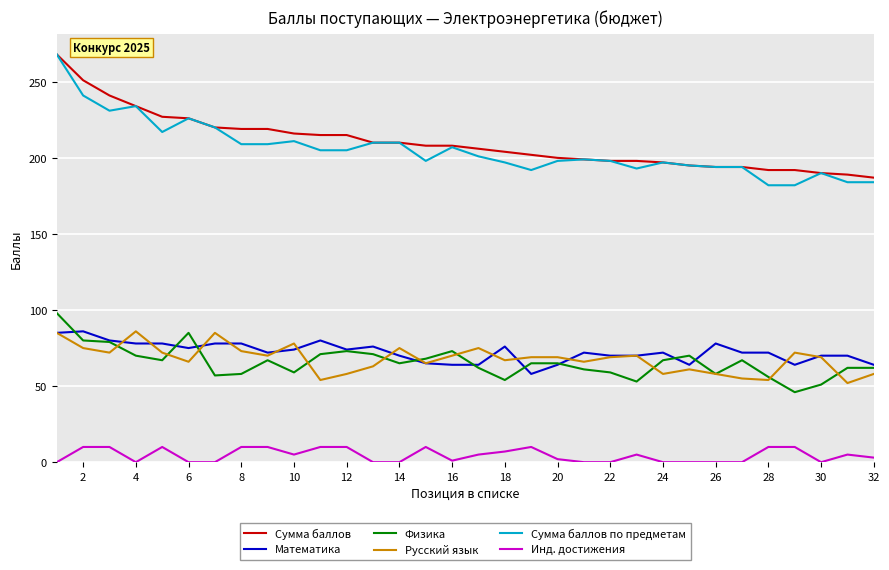

True or false: Математика and Сумма баллов по предметам intersect in this chart.

False